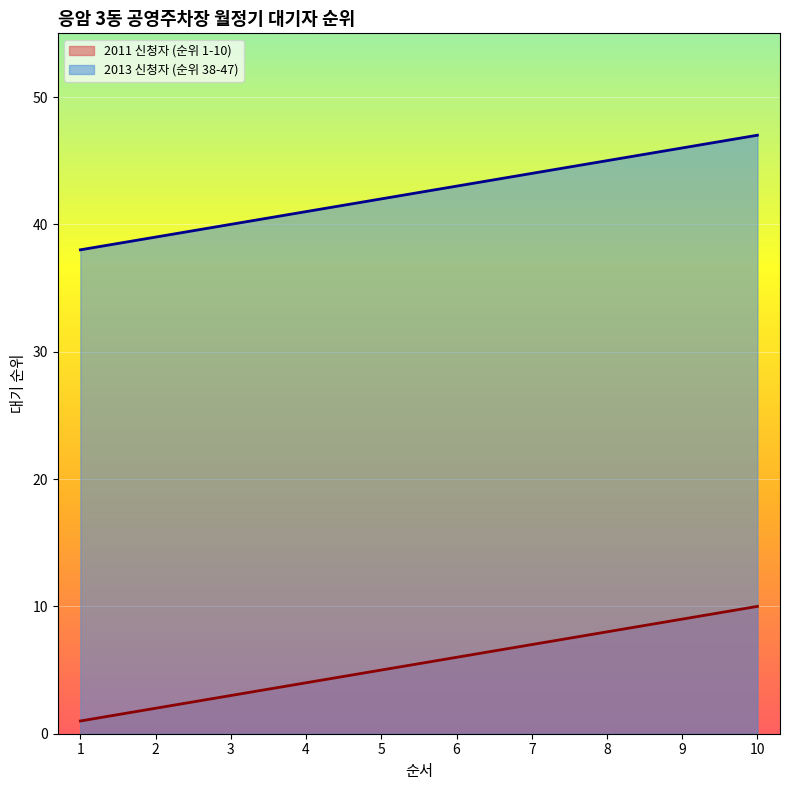

The value of 2013 신청자 (순위 38-47) at 2 is 66. True or false?

False